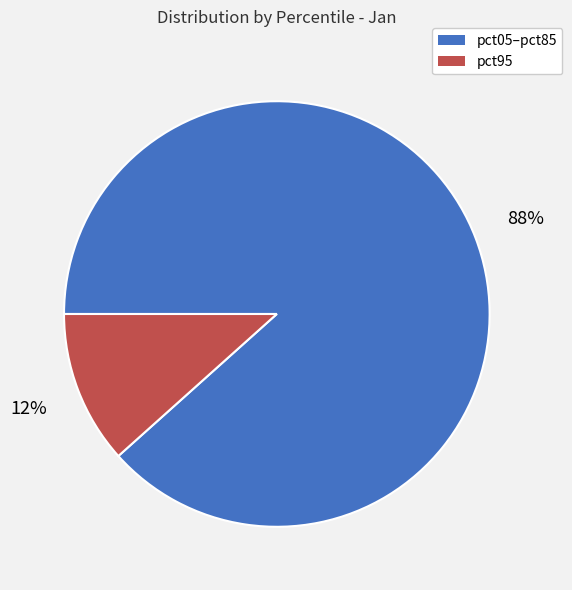

Is there any slice that represents more than half of the pie?

Yes